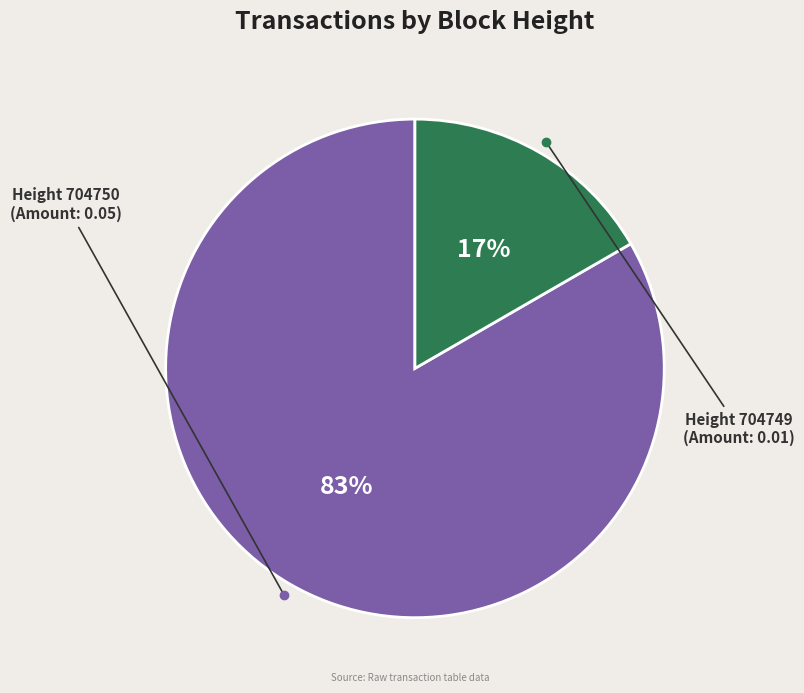

How many segments does this pie chart have?

2